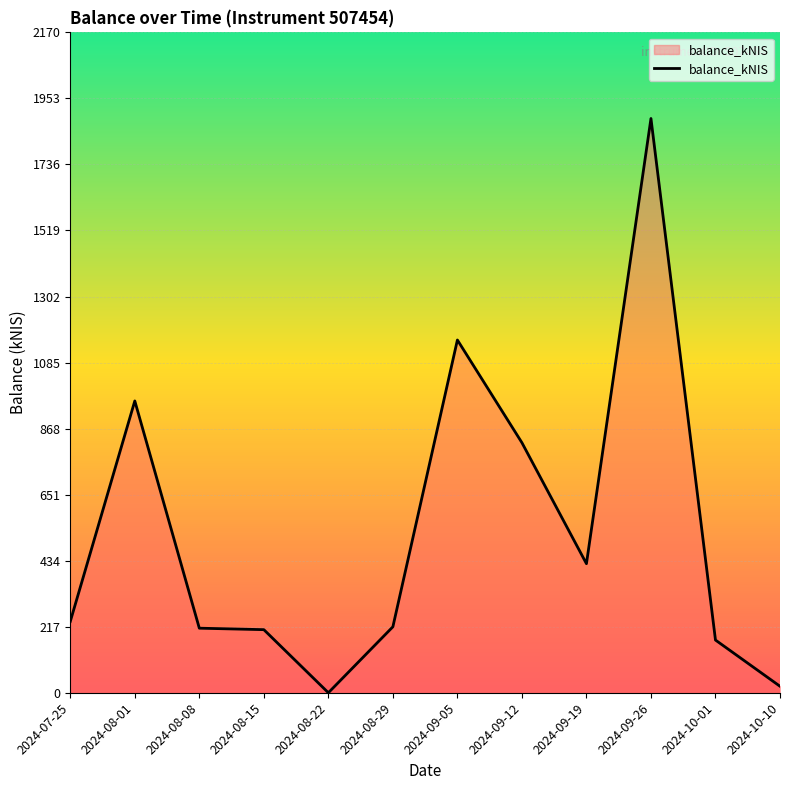

What is the ratio of the value at 2024-08-01 to the value at 2024-09-05?

0.8